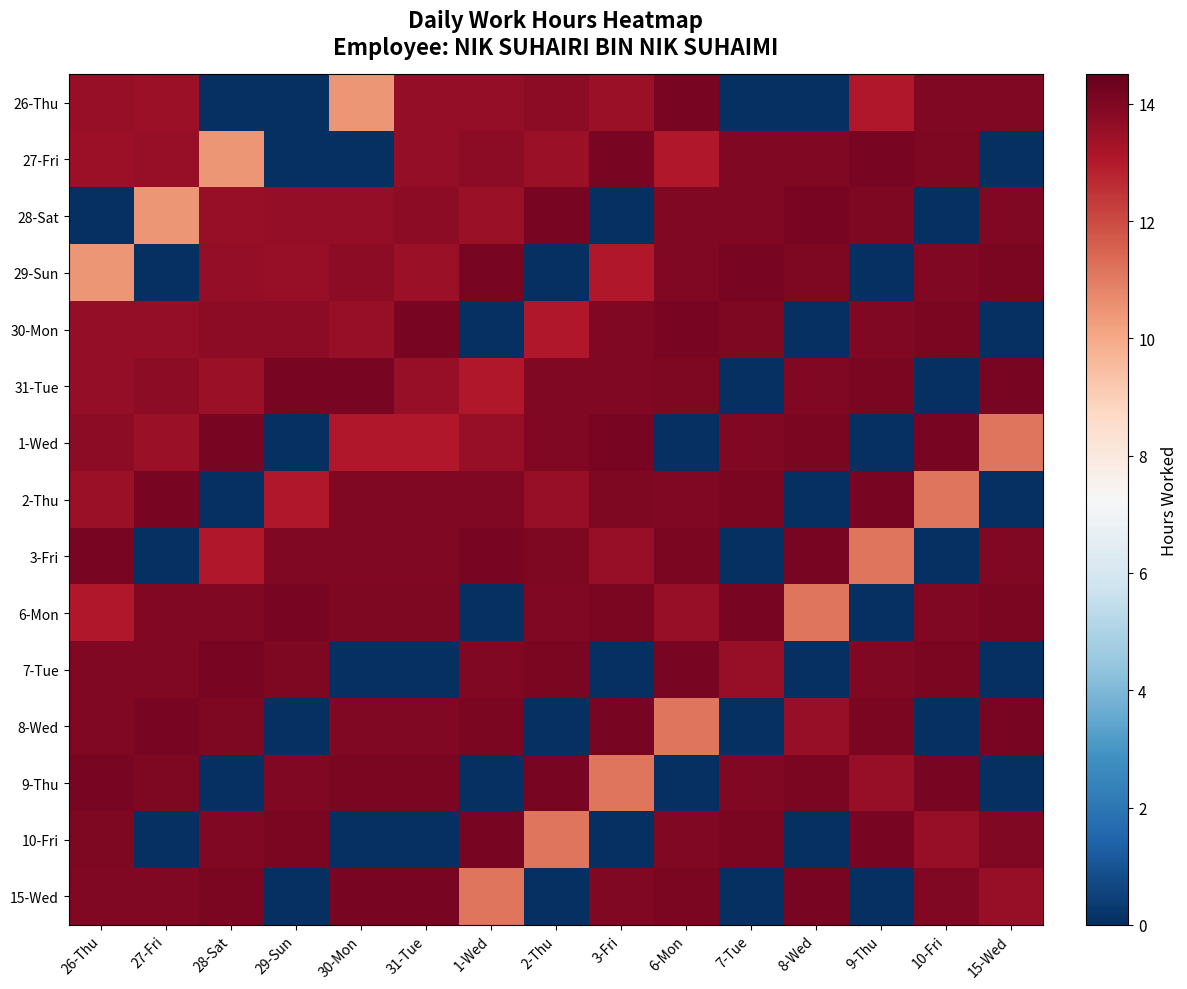

At how many categories does at least one series exceed 10?

15